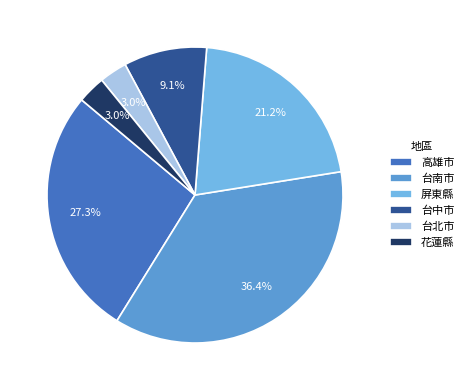

To the nearest percent, what is the combined percentage of 高雄市 and 花蓮縣?

30%